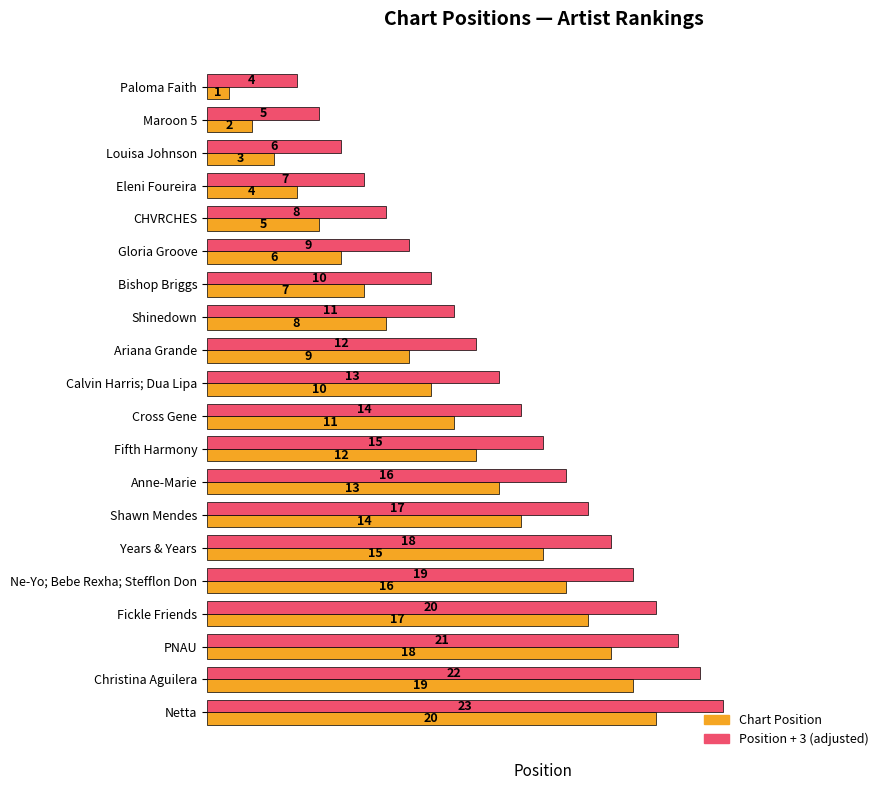

What is the difference between the highest and lowest values at Bishop Briggs?

3